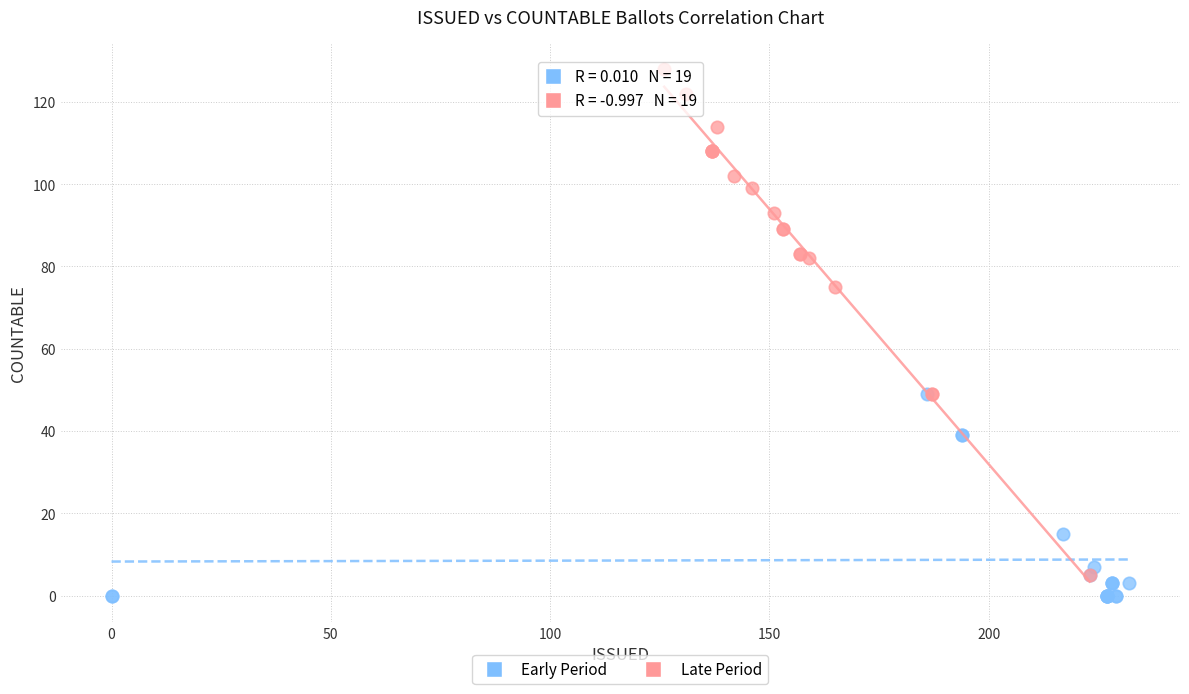

Which series contains the highest Y value?

Late Period